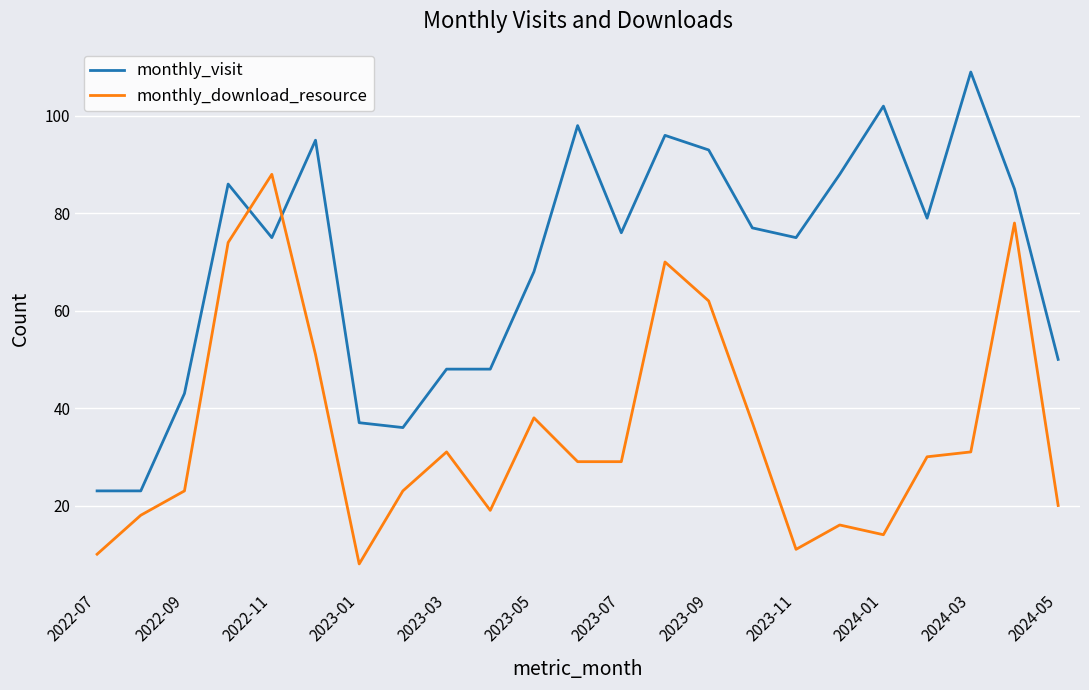

How many times do monthly_download_resource and monthly_visit cross each other?

2